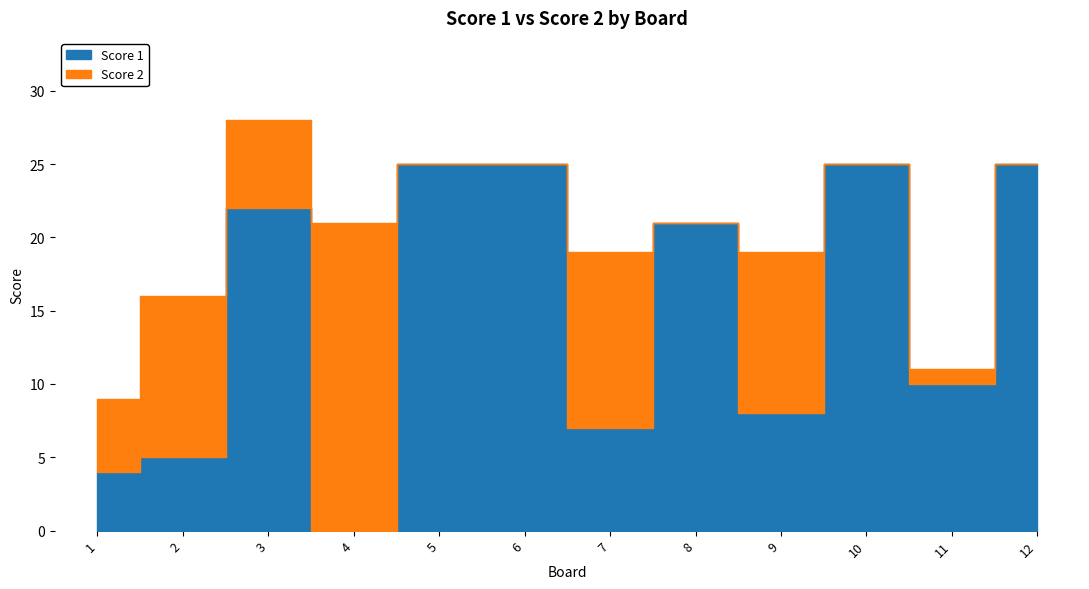

True or false: the data shows 9 at 5.

False